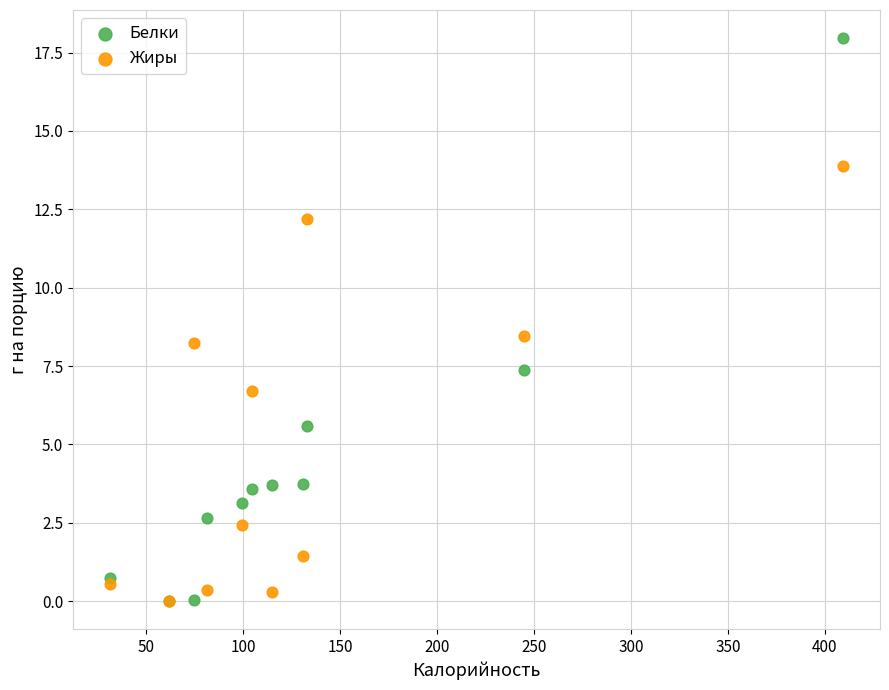

In the Белки series, what Y value is closest to 8?

7.4